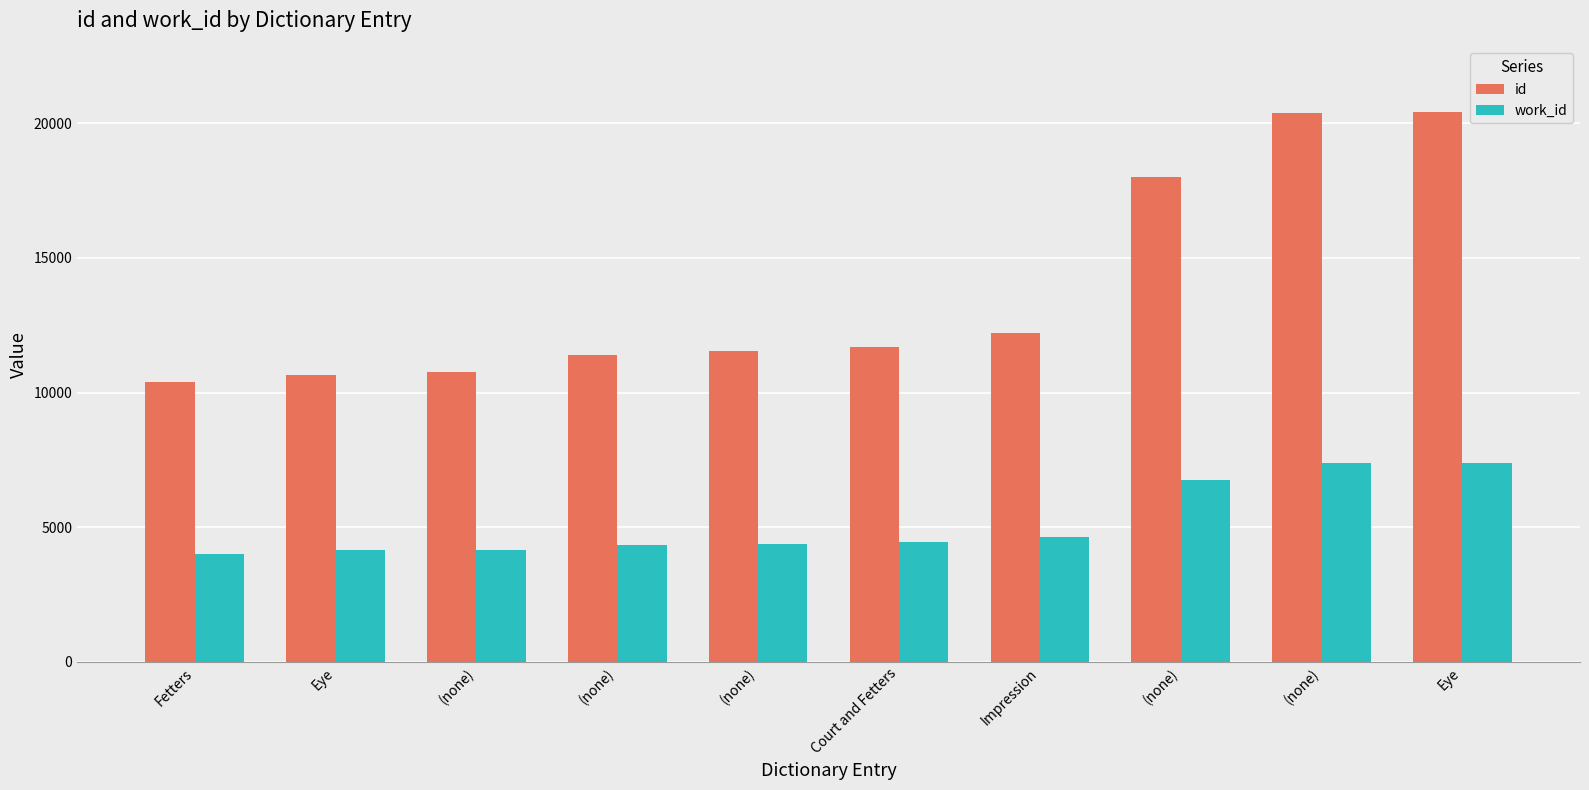

How many values in the id series are below 11696?

5